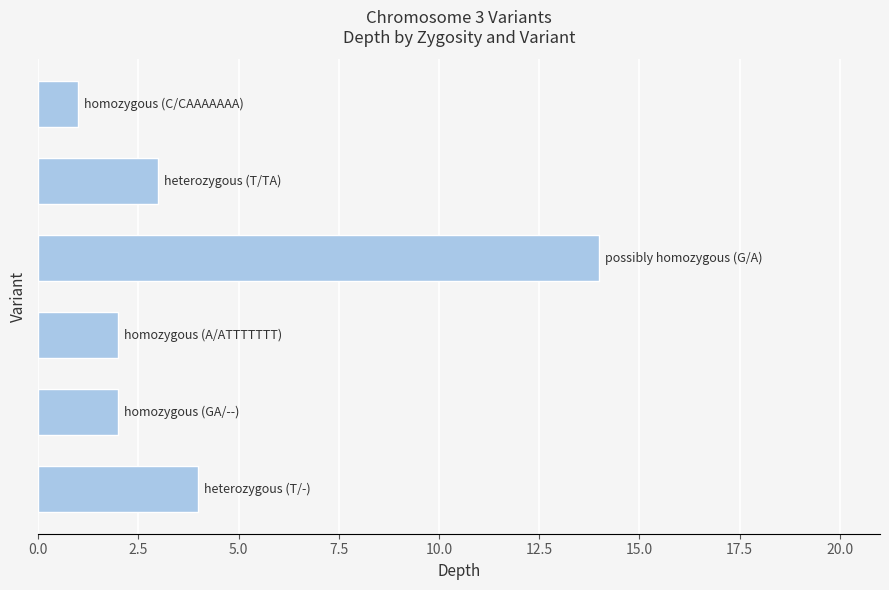

What is the smallest value displayed?

1